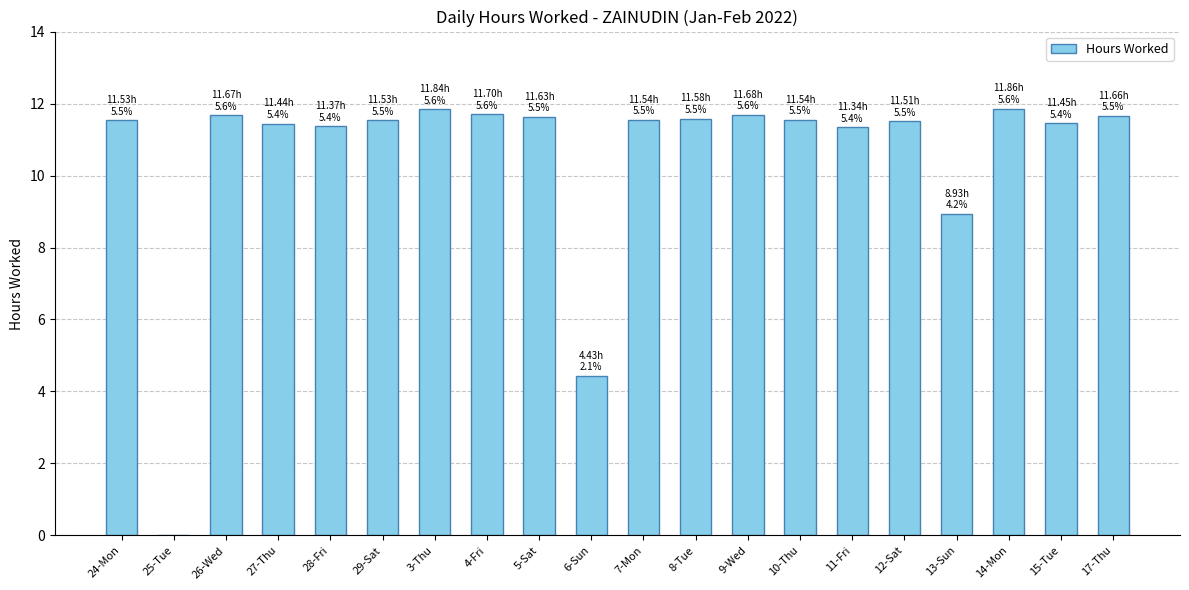

At which label is the value closest to 5?

6-Sun